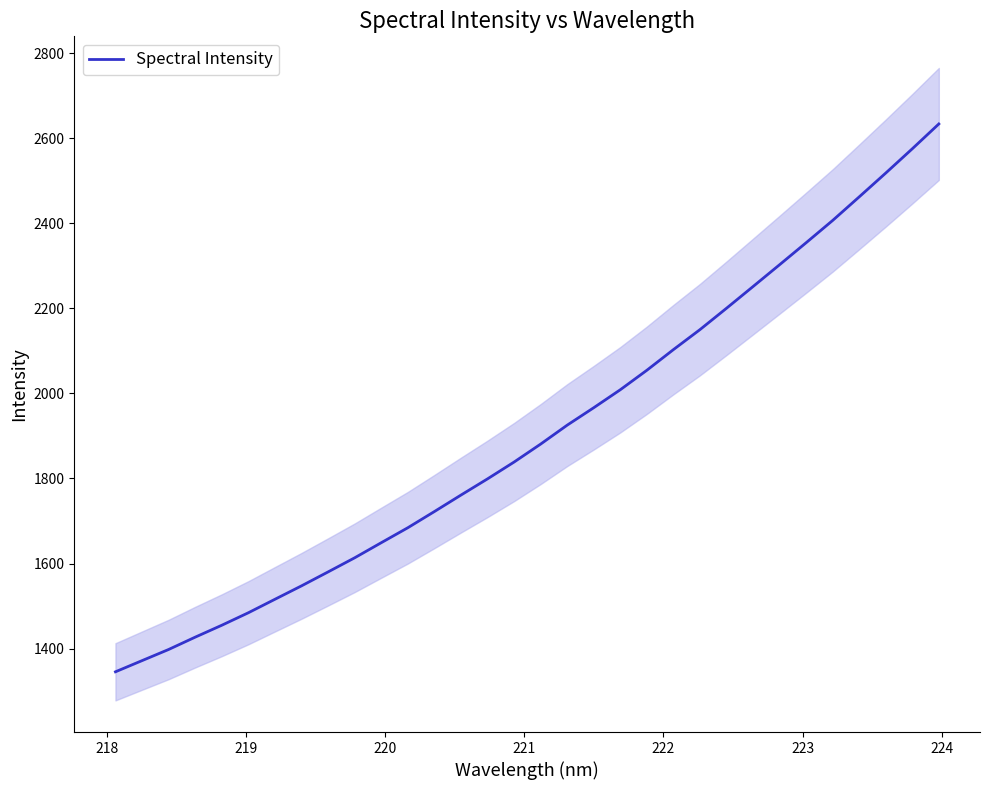

What is the minimum value for Spectral Intensity?

1345.3